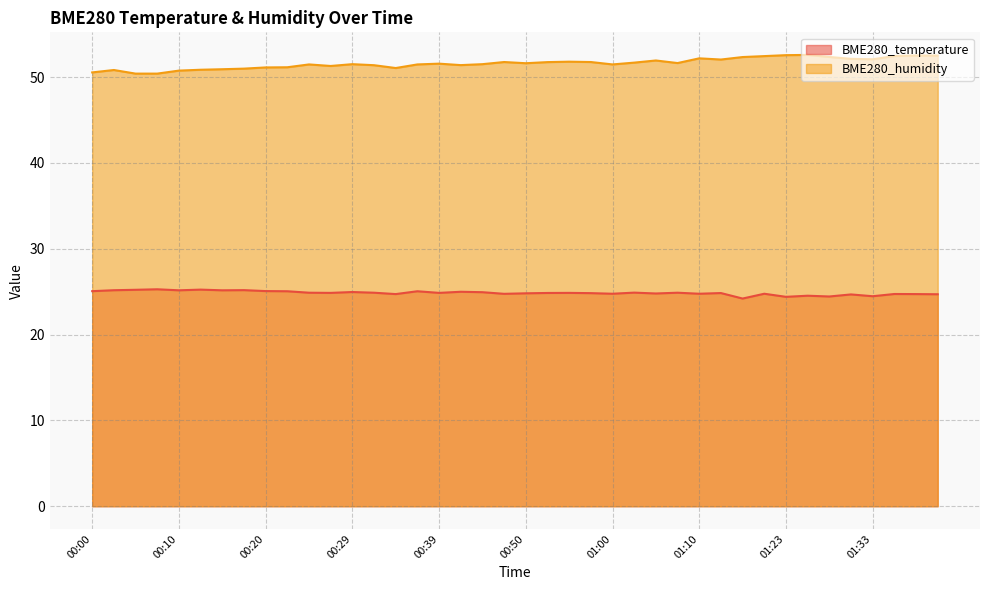

True or false: BME280_humidity and BME280_temperature cross at least once.

False